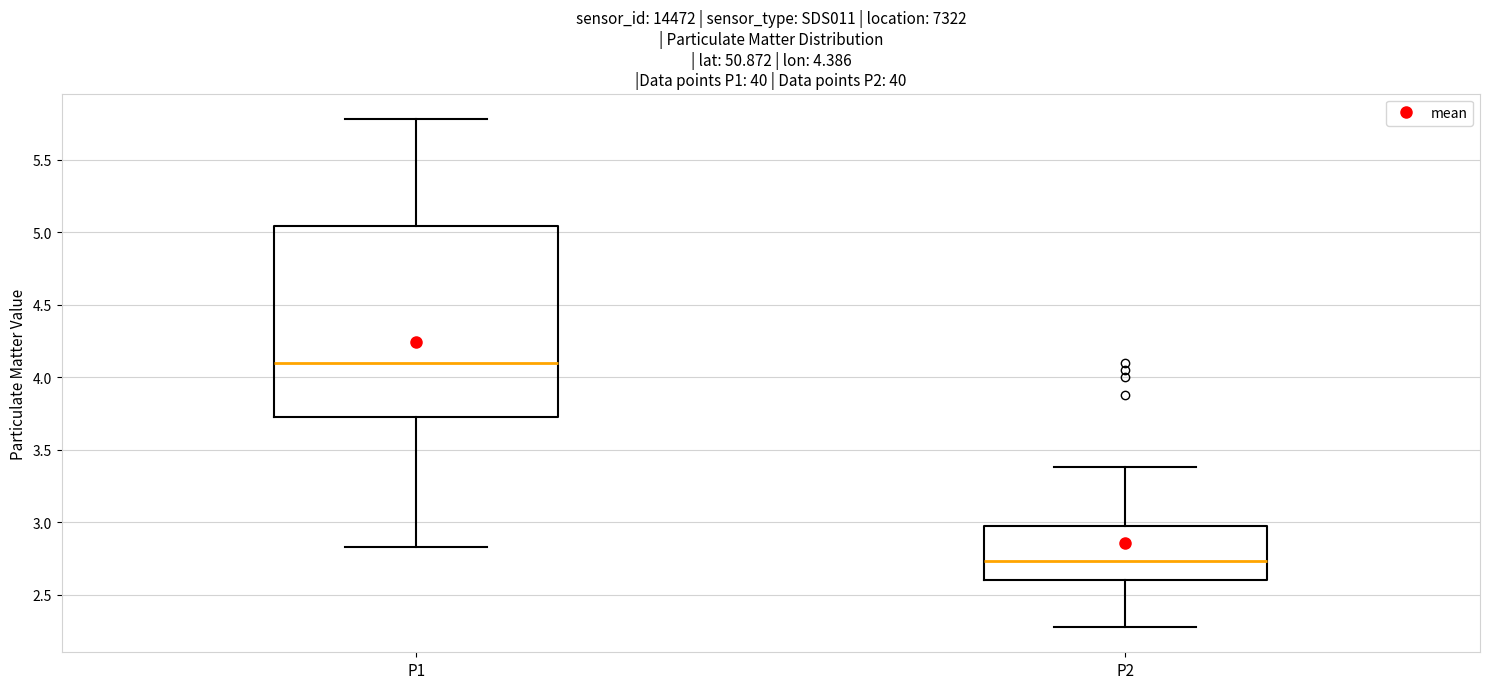

Where does the lower whisker of the box for P1 end on the y-axis? The values are not printed on the chart, so give them approximately, as read against the axis.

2.85